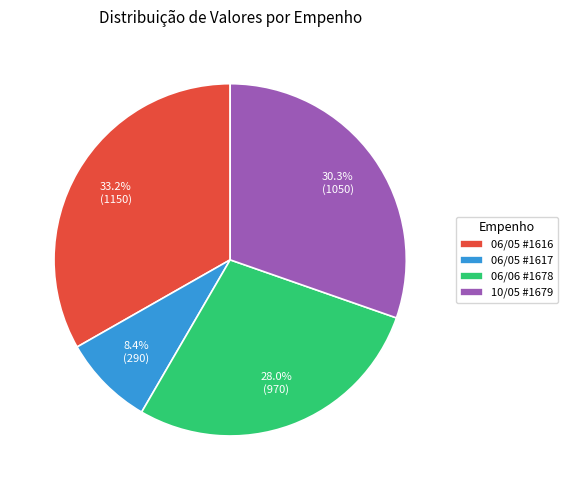

Which has a higher value, 06/05 #1616 or 10/05 #1679?

06/05 #1616